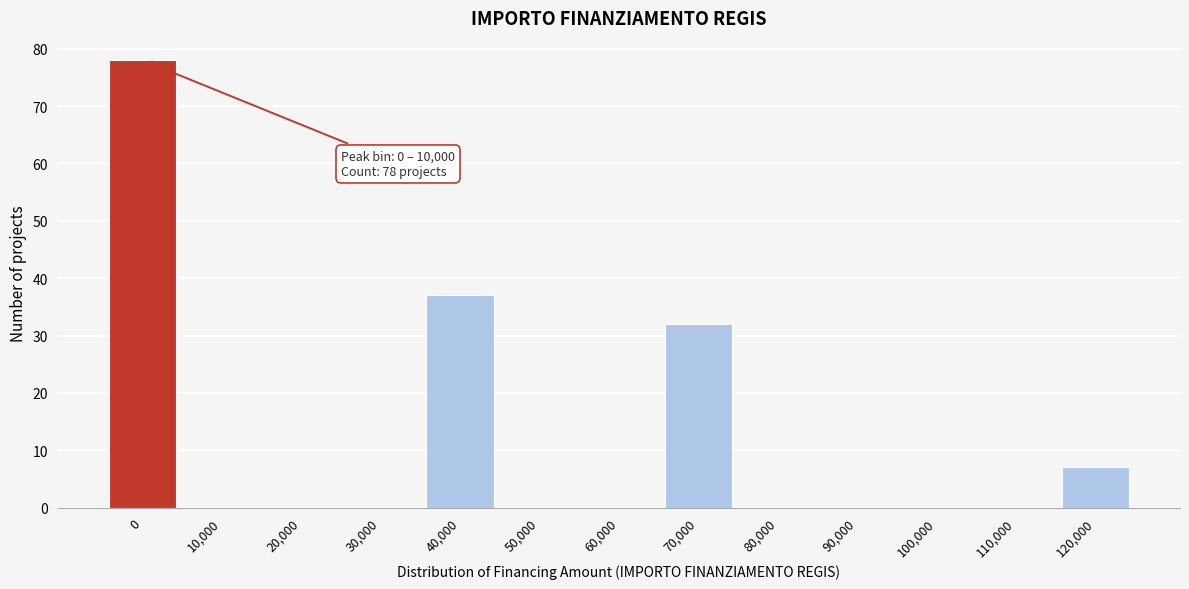

Reading left to right, extract all data points from this chart.

0=78	10,000=0	20,000=0	30,000=0	40,000=37	50,000=0	60,000=0	70,000=32	80,000=0	90,000=0	100,000=0	110,000=0	120,000=7